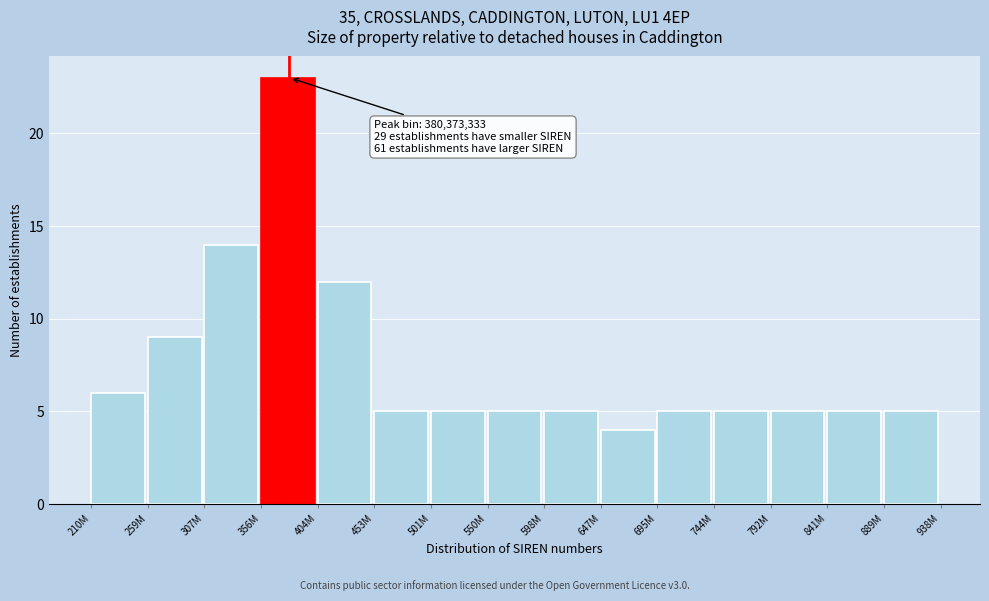

Reading left to right, transcribe all the data shown in this chart.

6	9	14	23	12	5	5	5	5	4	5	5	5	5	5